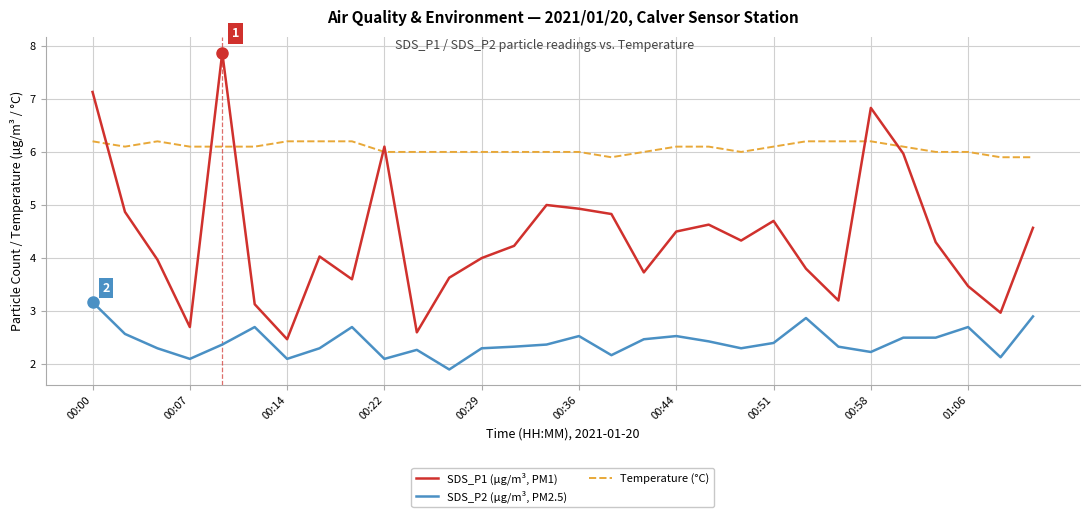

Which series has the largest total across all categories?

Temperature (°C)